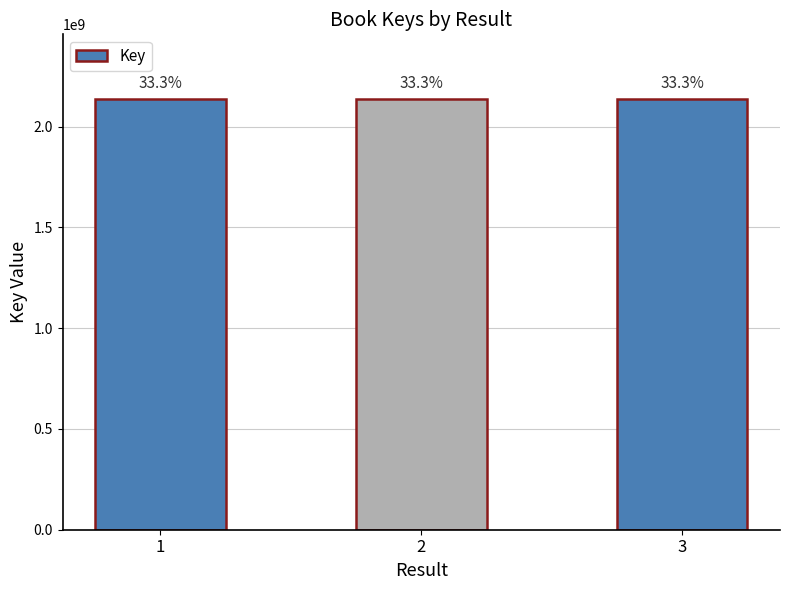

Are the bars horizontal?

No